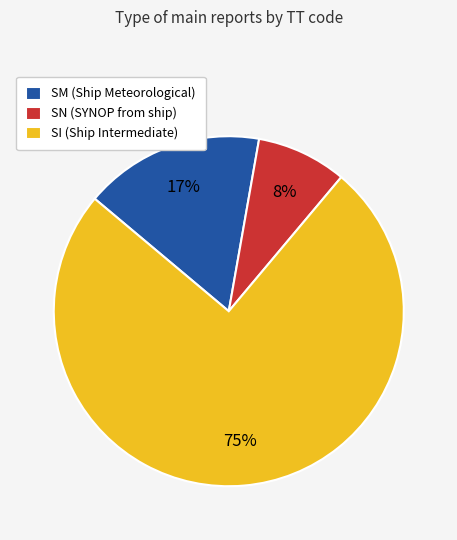

To the nearest percent, what is the average slice percentage?

33%